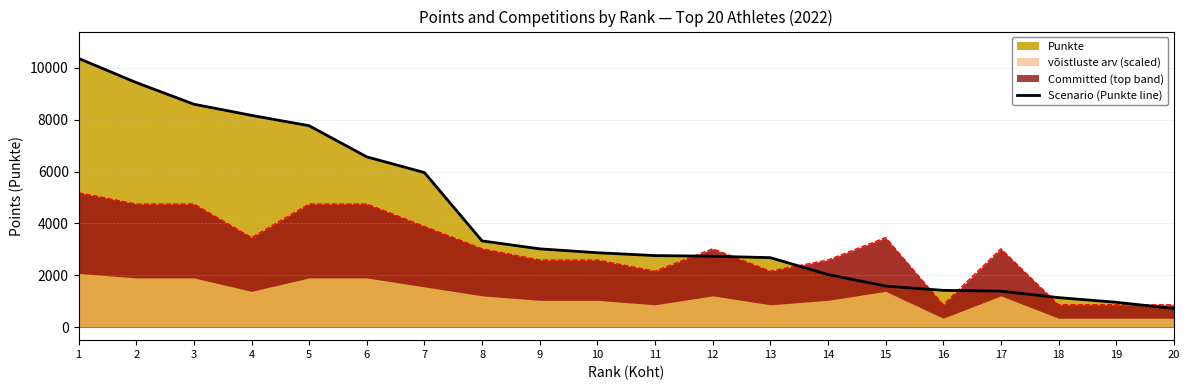

Reading left to right, transcribe all the data shown in this chart.

1=10360	2=9430	3=8595	4=8165	5=7765	6=6565	7=5960	8=3325	9=3020	10=2870	11=2760	12=2735	13=2680	14=2030	15=1585	16=1420	17=1390	18=1140	19=960	20=720